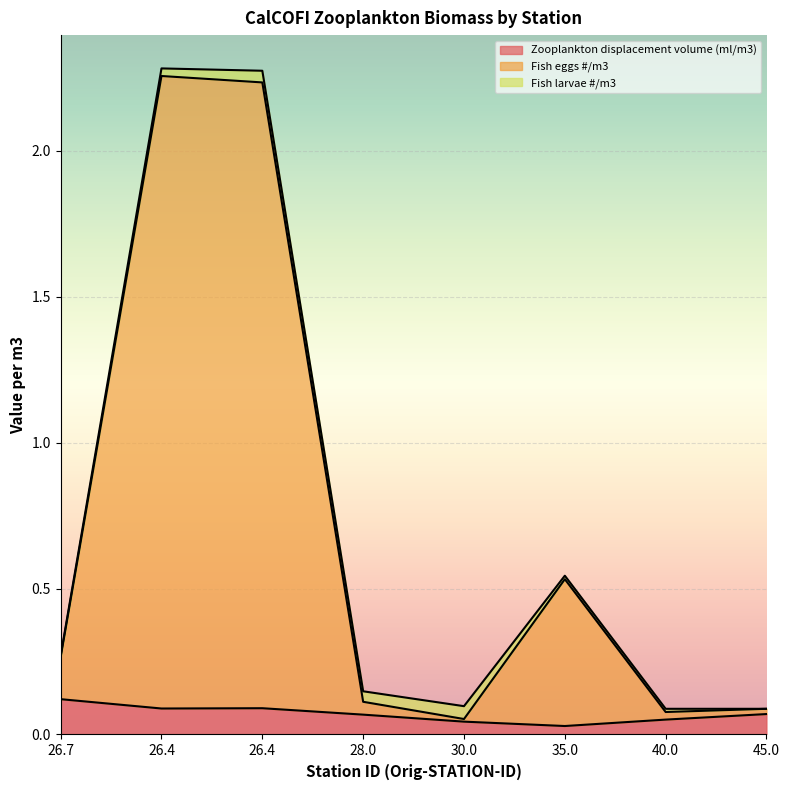

The Fish eggs #/m3 series shows 0.0 at 40.0. True or false?

False